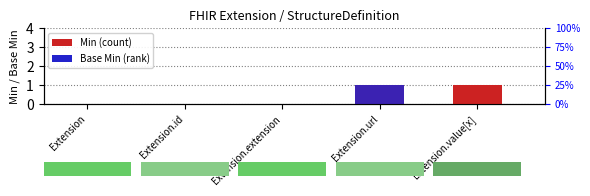

The Min series shows 0 at Extension.extension. True or false?

False